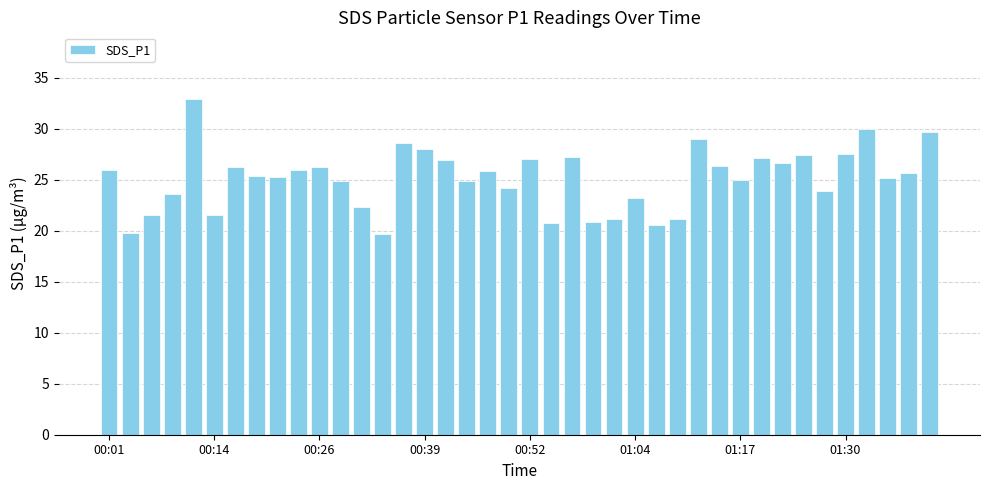

What is the value of the 13th bar from the left?

22.4